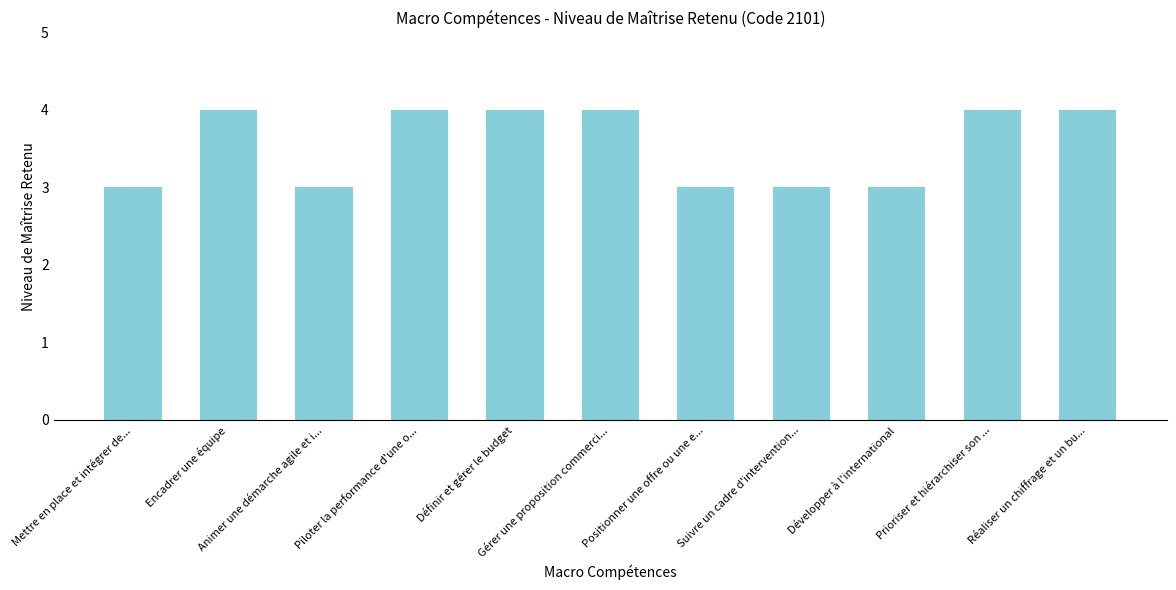

How many bars are there in total?

11